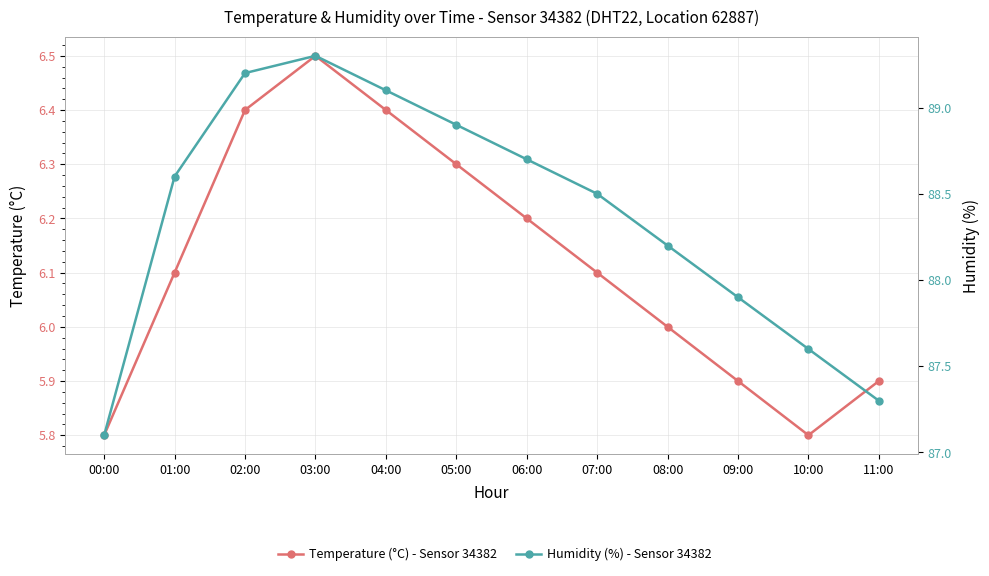

Which series has the largest range (max minus min)?

Humidity (%) - Sensor 34382